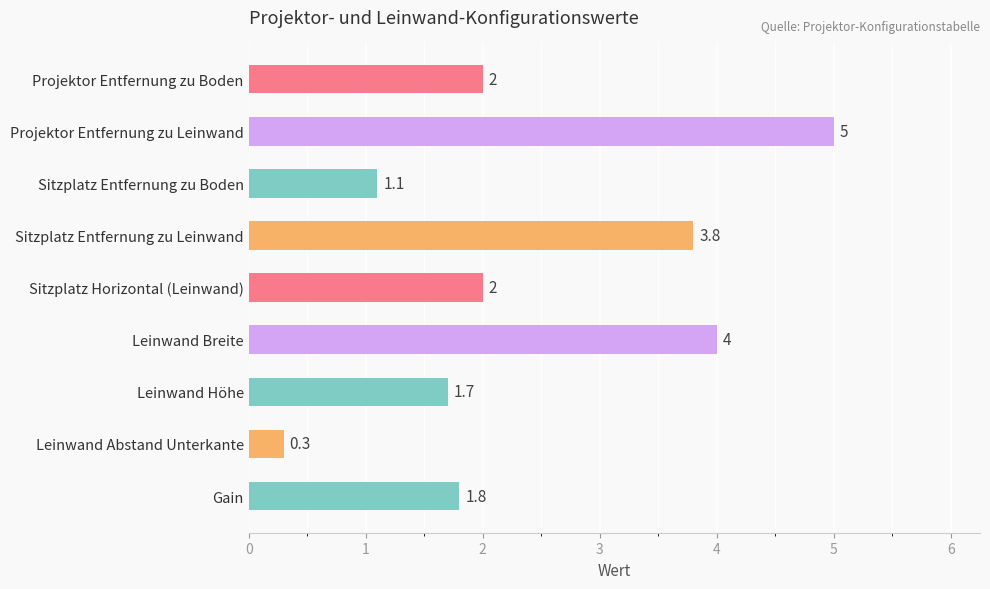

What value does the data have at Leinwand Abstand Unterkante?

0.3